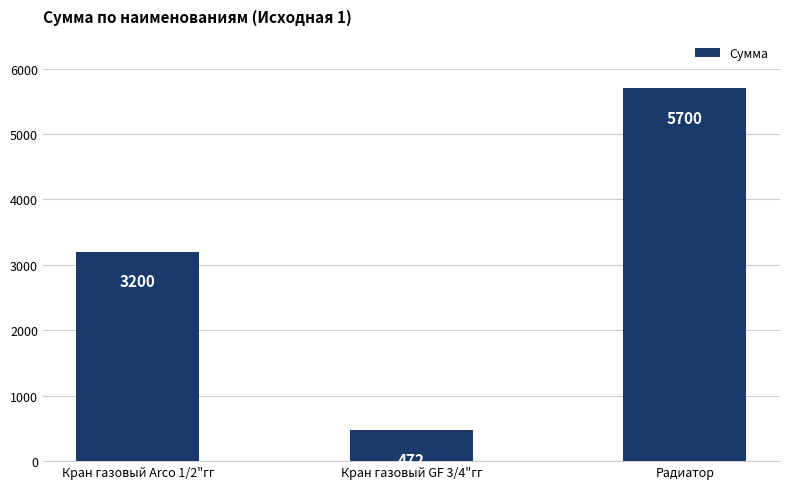

Reading left to right, transcribe all the data shown in this chart.

Кран газовый Arco 1/2"гг=3200	Кран газовый GF 3/4"гг=472	Радиатор=5700